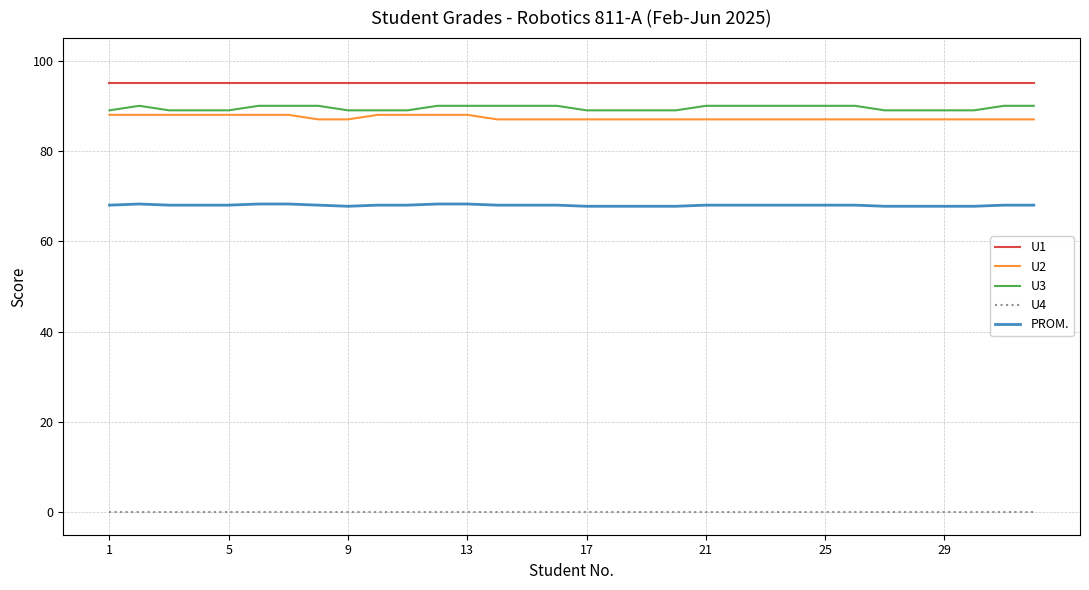

True or false: U1 and U3 intersect in this chart.

False